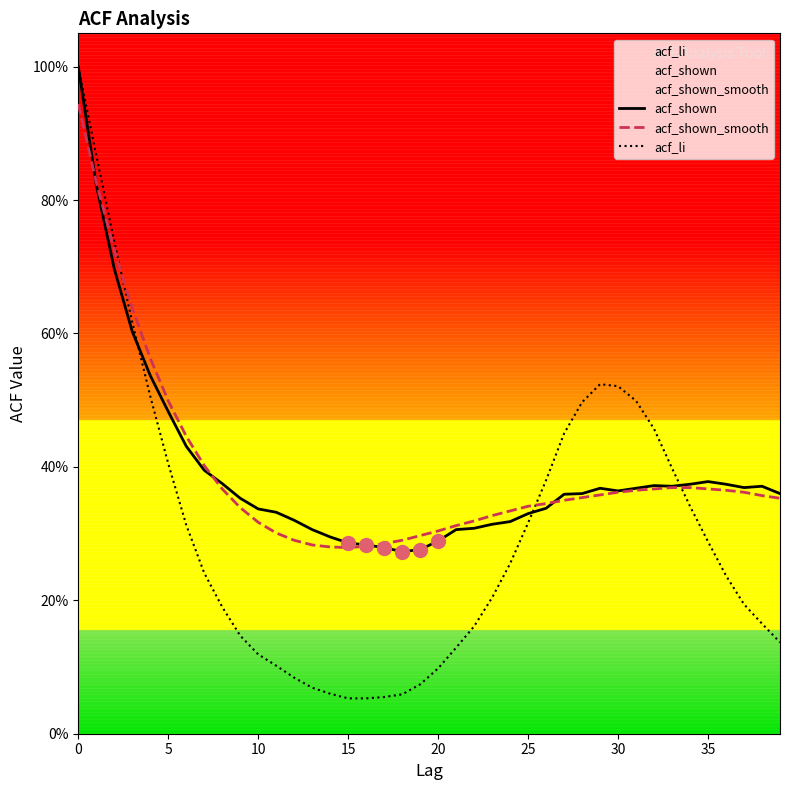

At how many categories does at least one series exceed 0?

40